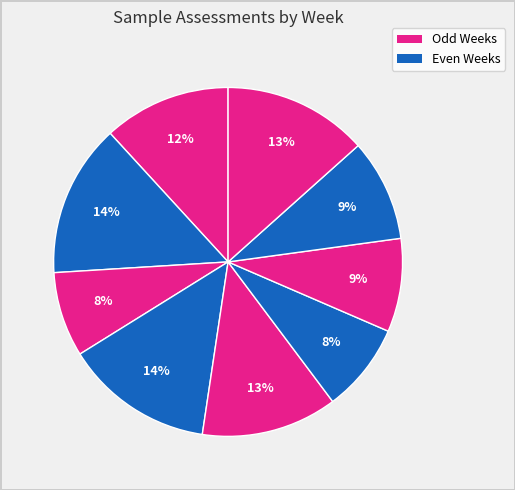

Count the number of slices in the pie.

9